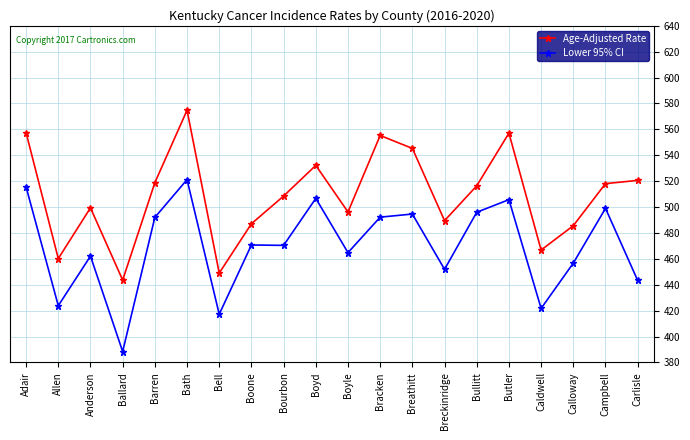

Which series has the largest total across all categories?

Age-Adjusted Rate